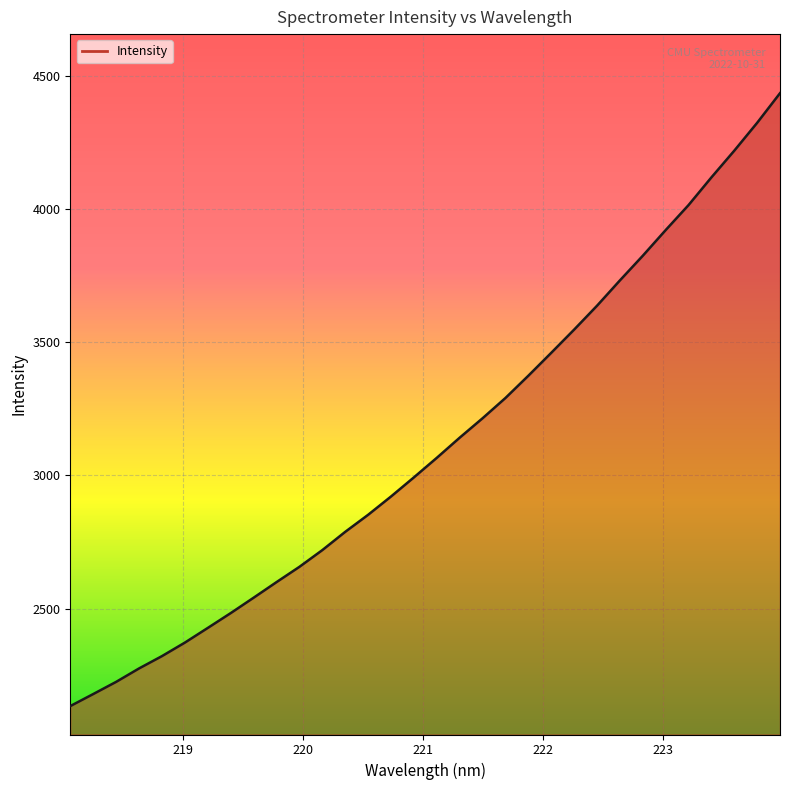

What is the maximum value shown in the chart?

4434.9